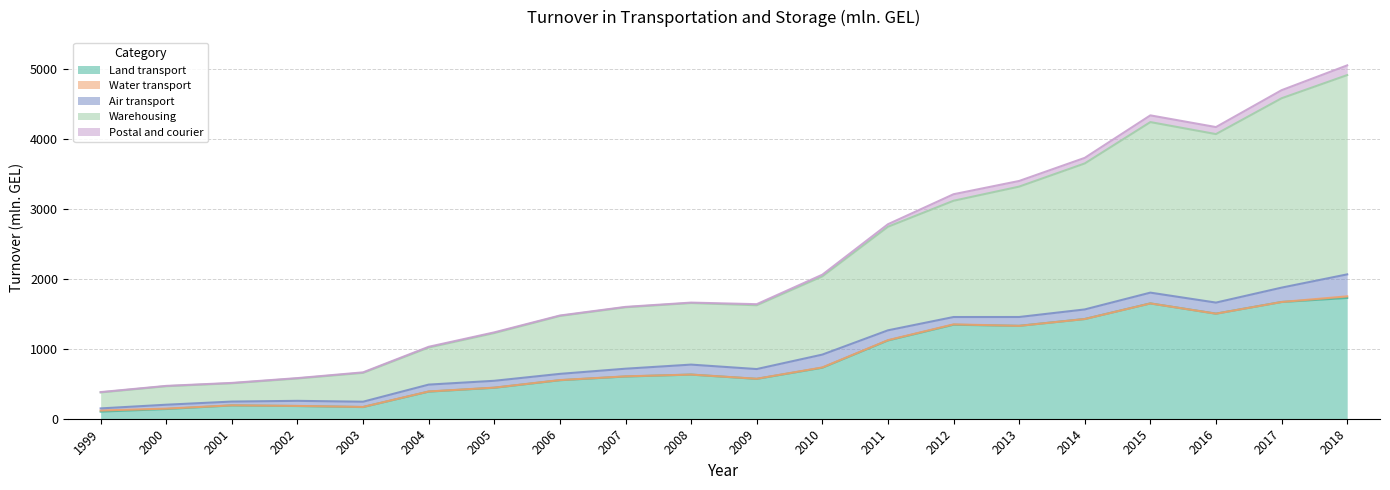

Which category has the highest value in the Land transport series?

2018